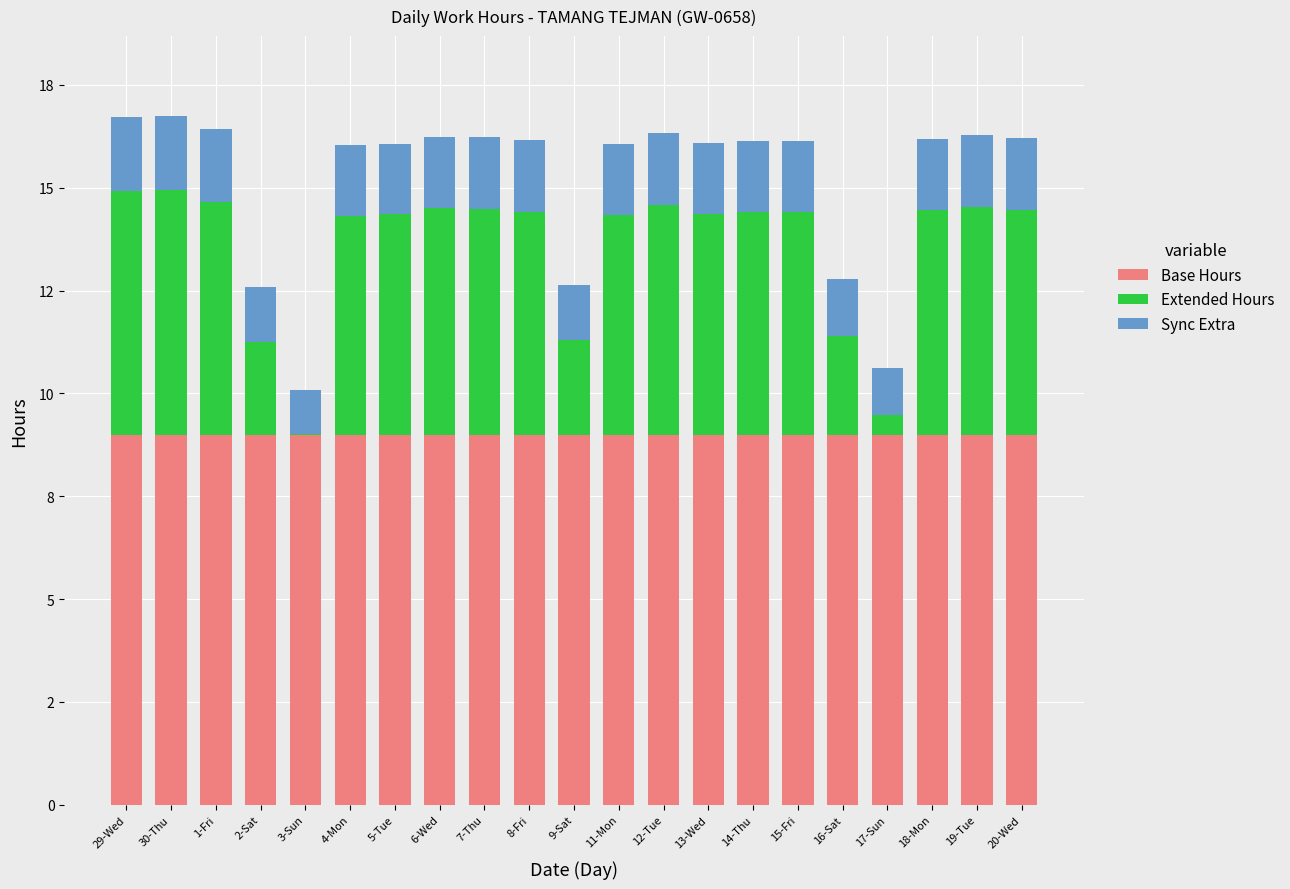

What is the average value of the Extended Hours series?

4.6